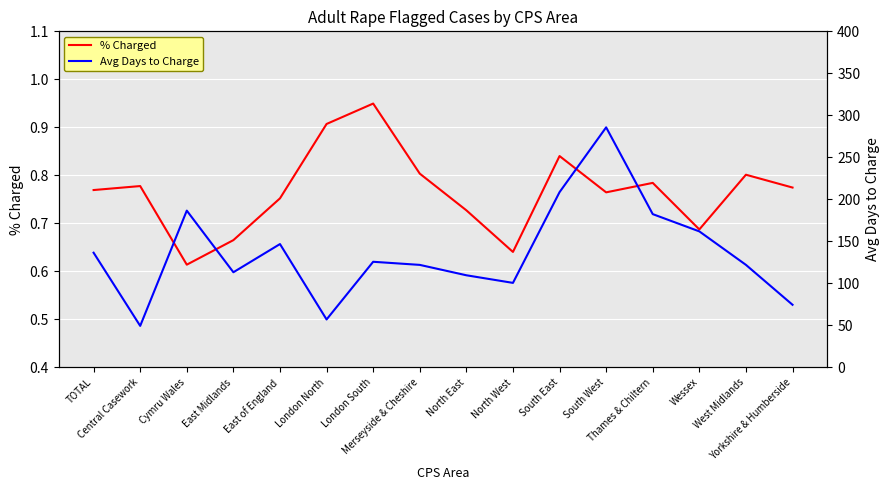

Is the value of % Charged at Central Casework greater than the value of Avg Days to Charge at TOTAL?

No